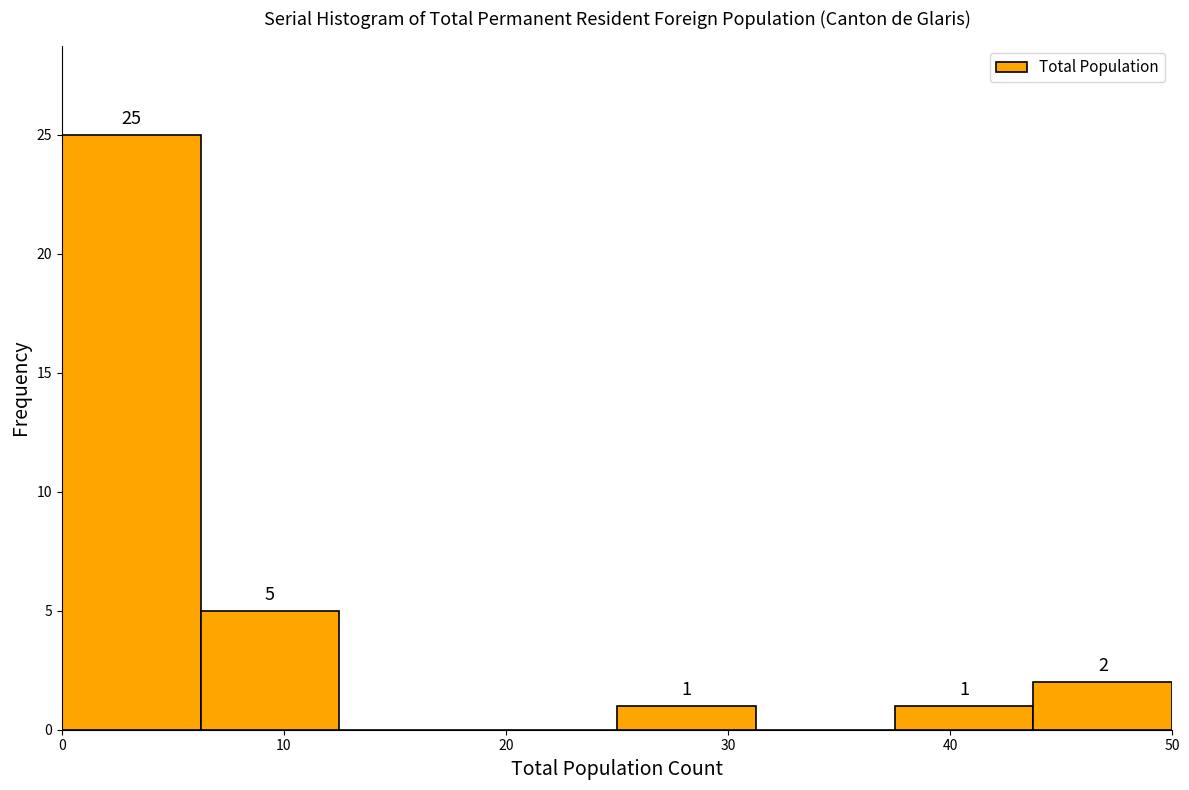

Over which range of the x-axis is the bar tallest?

0 to 6